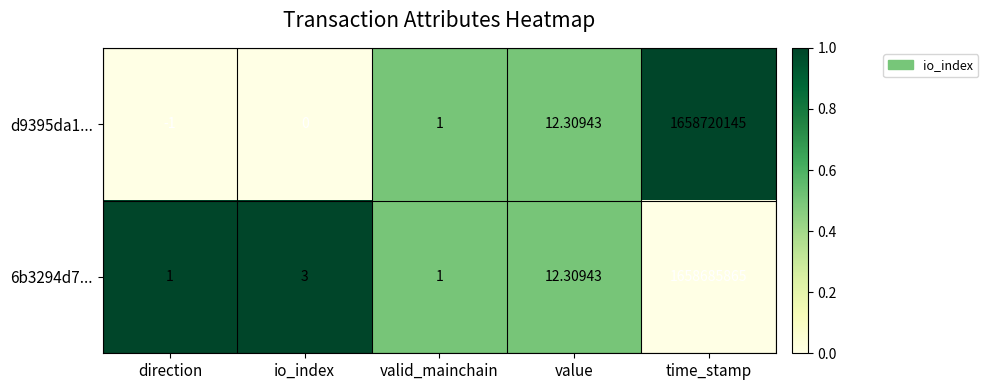

List the series in order of their overall mean, highest first.

d9395da1..., 6b3294d7...